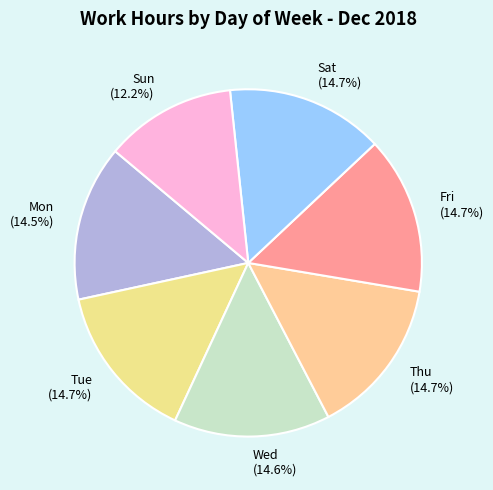

What is the ratio of the value at Thu to the value at Tue?

1.0